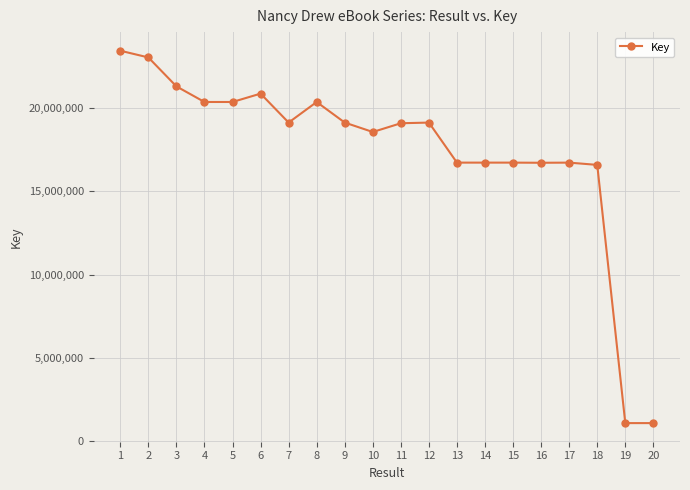

The value at 16 is 16712894. True or false?

True